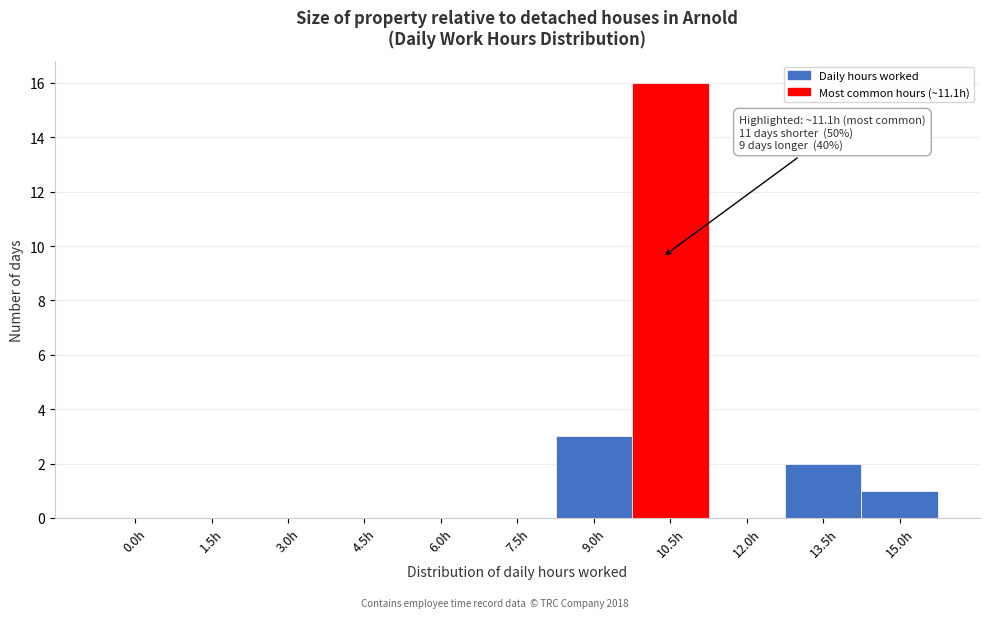

Reading left to right, what are all the values shown in this chart?

0.0h=0	1.5h=0	3.0h=0	4.5h=0	6.0h=0	7.5h=0	9.0h=3	10.5h=16	12.0h=0	13.5h=2	15.0h=1